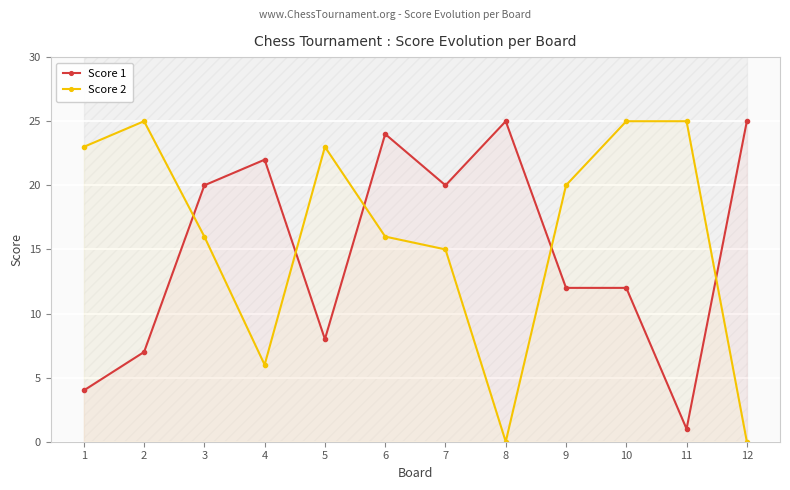

True or false: Score 2 has a value of 25 at 11.

True